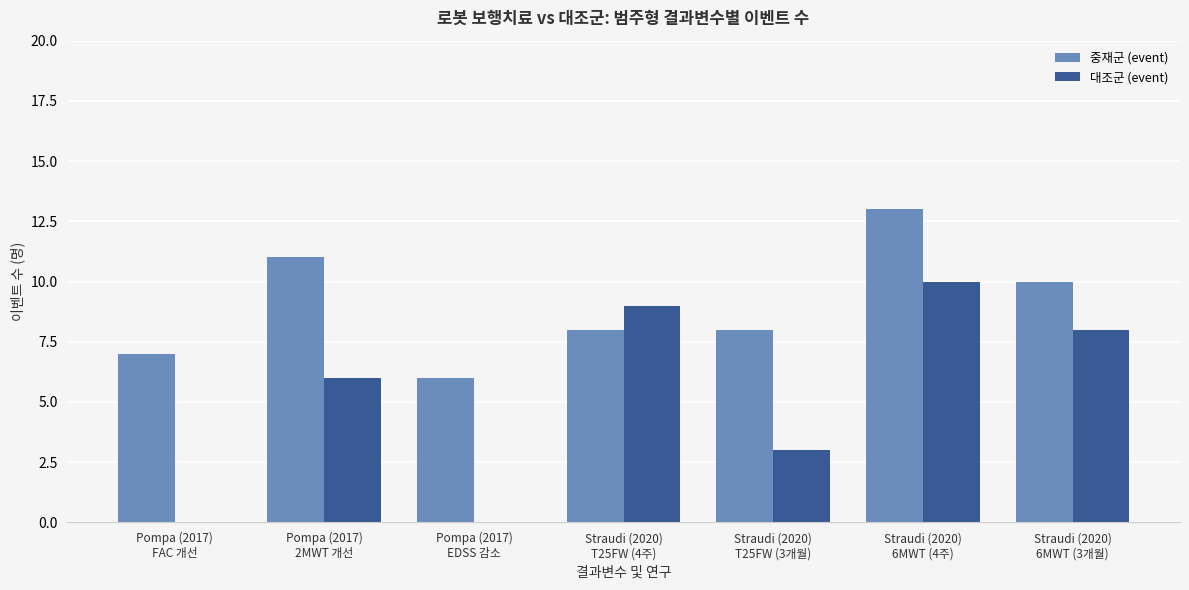

What is the sum of all 중재군 (event) values?

63